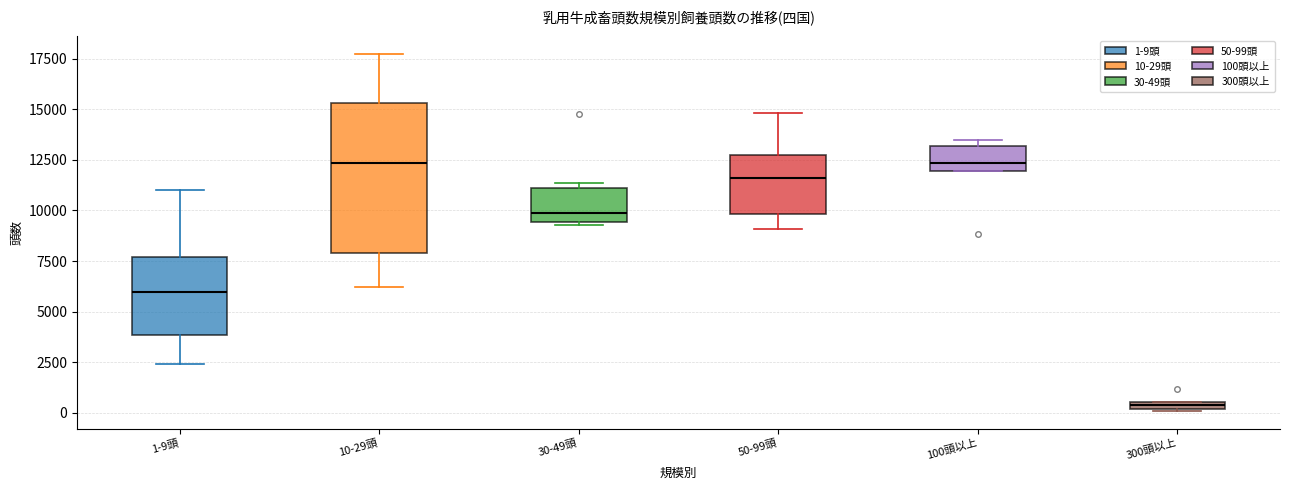

Which box is the tallest, from its lower edge to its upper edge?

10-29頭